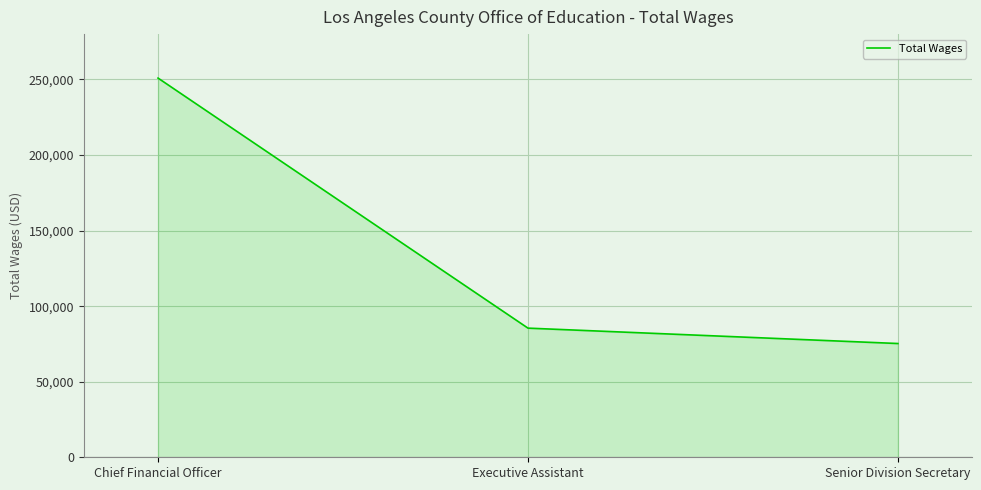

What is the sum of all values?

411634